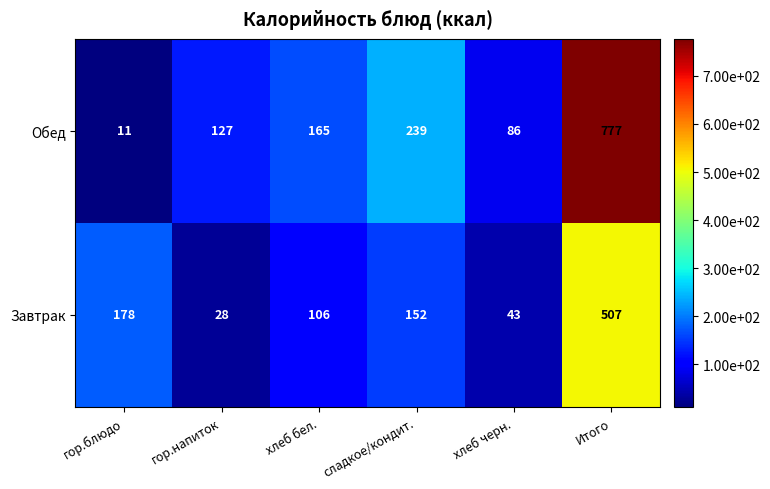

What is the minimum value shown in the chart?

11